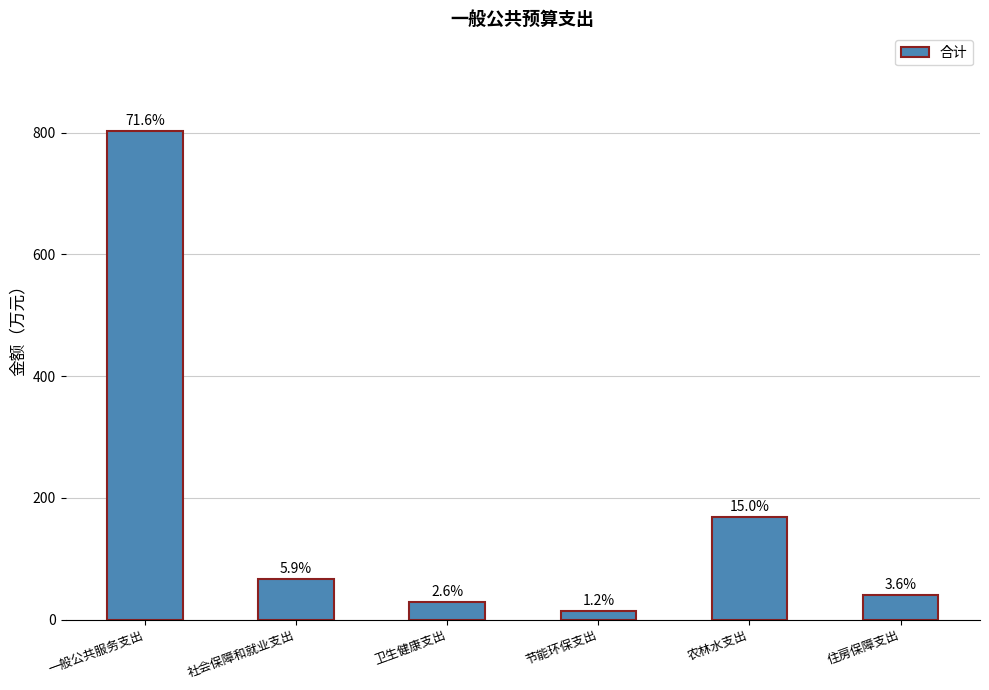

What is the average value?

186.8